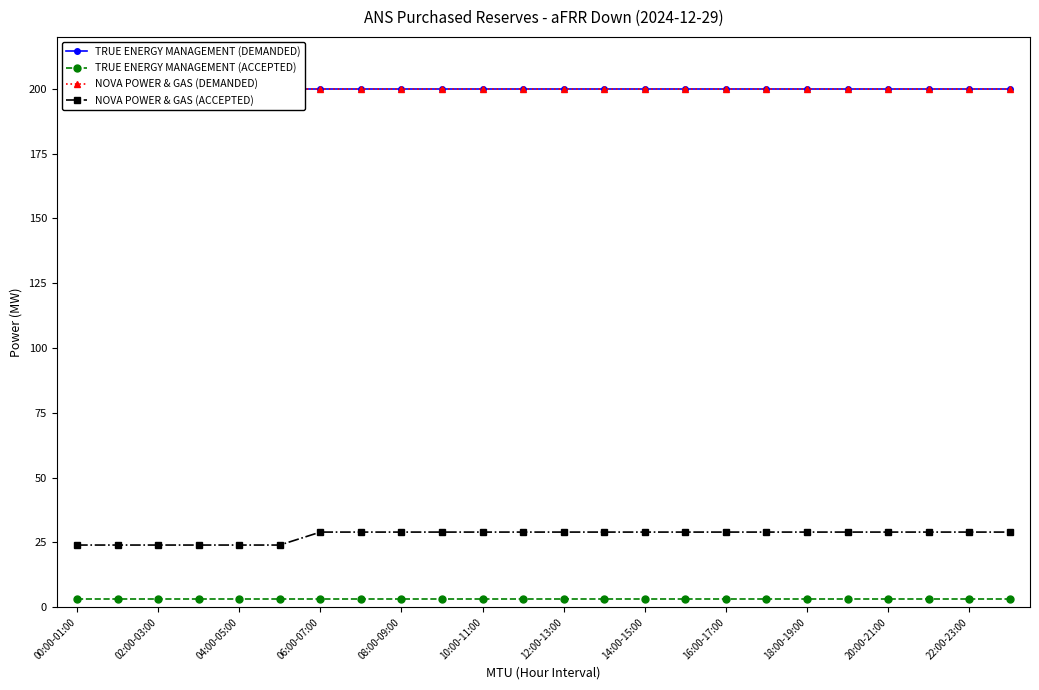

What is the minimum value for NOVA POWER & GAS (DEMANDED)?

200